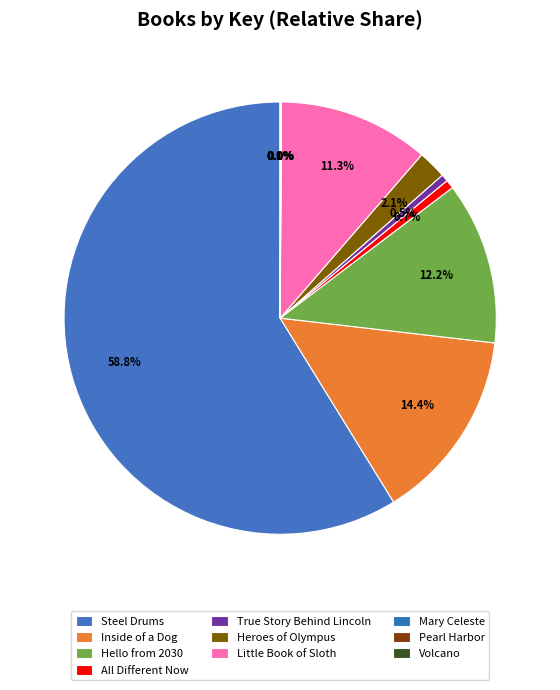

How many segments does this pie chart have?

10